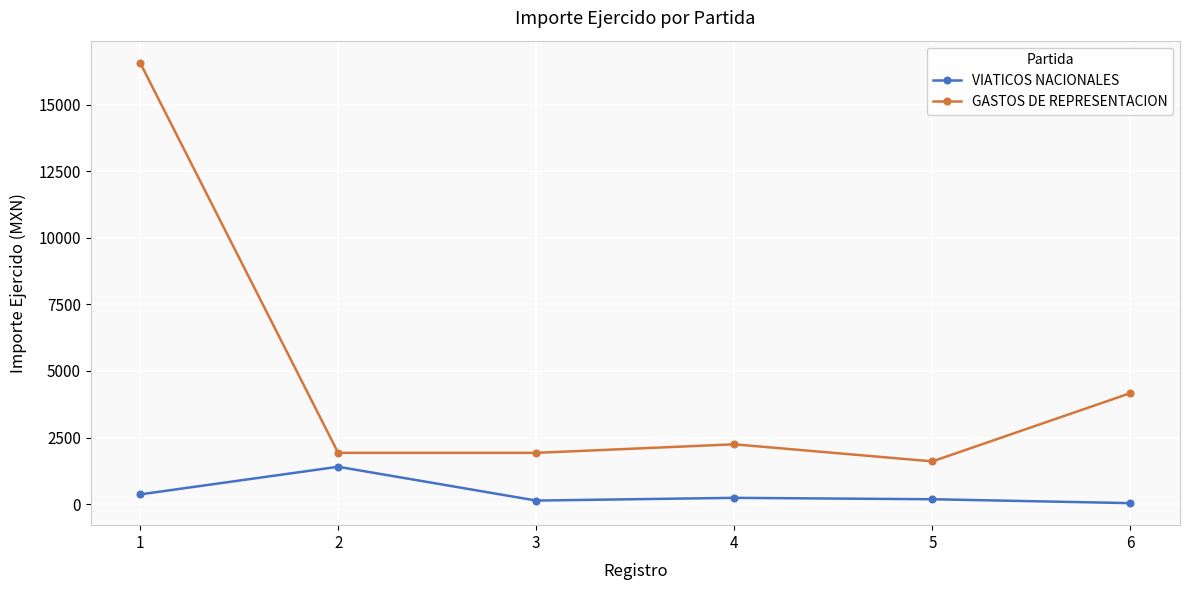

Rank the series by their average value, from lowest to highest.

VIATICOS NACIONALES, GASTOS DE REPRESENTACION